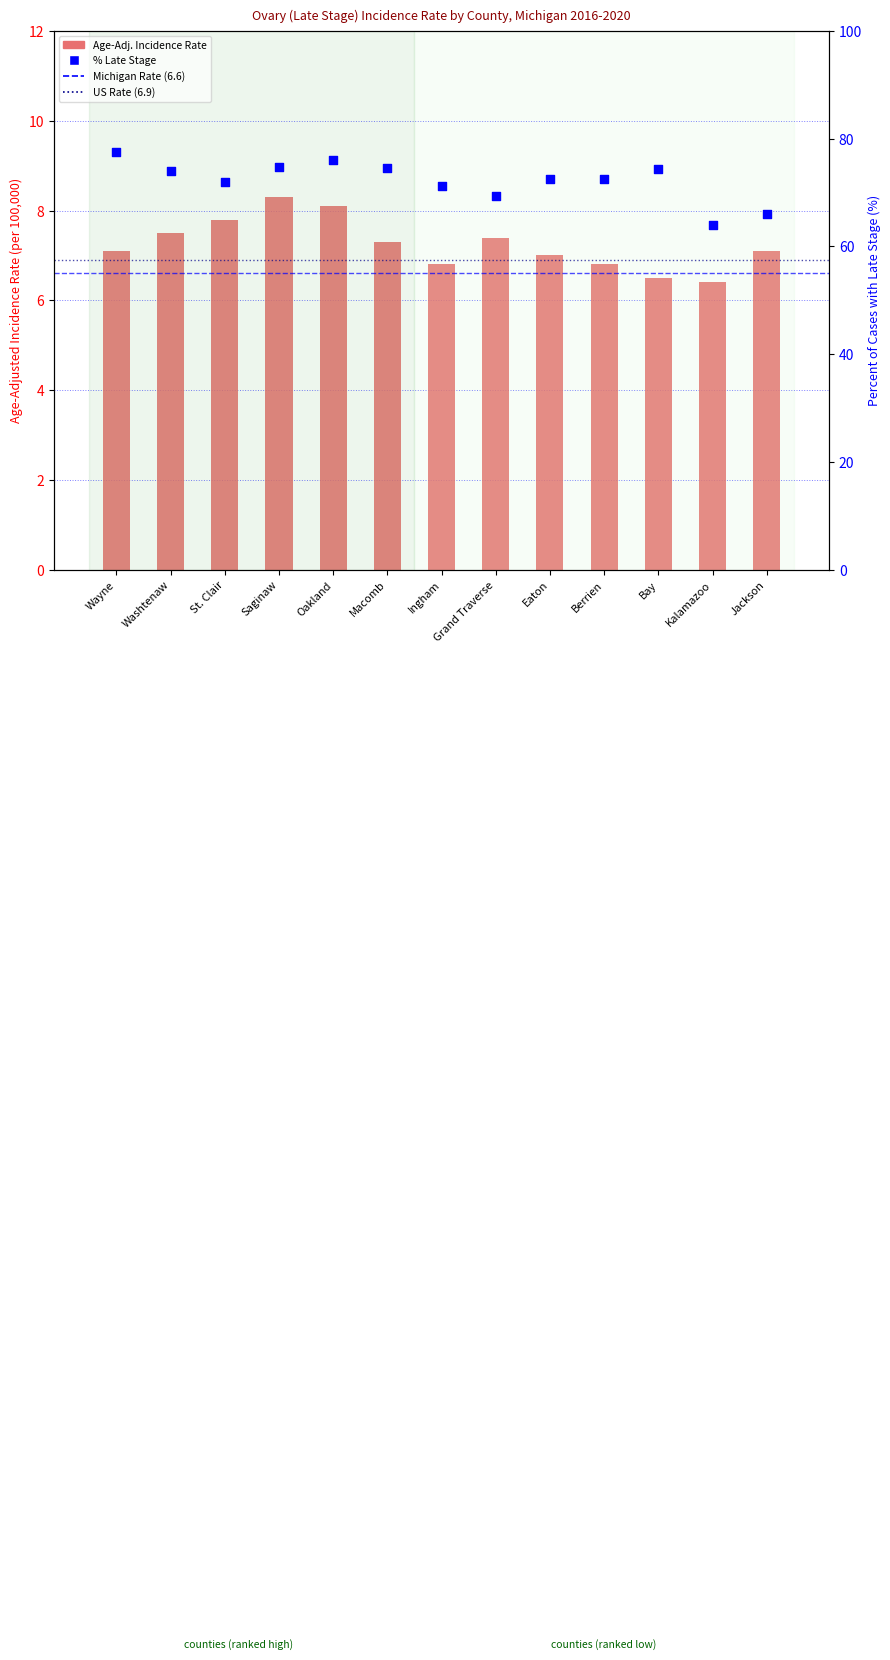

What is the total value across all series at Jackson?

73.1